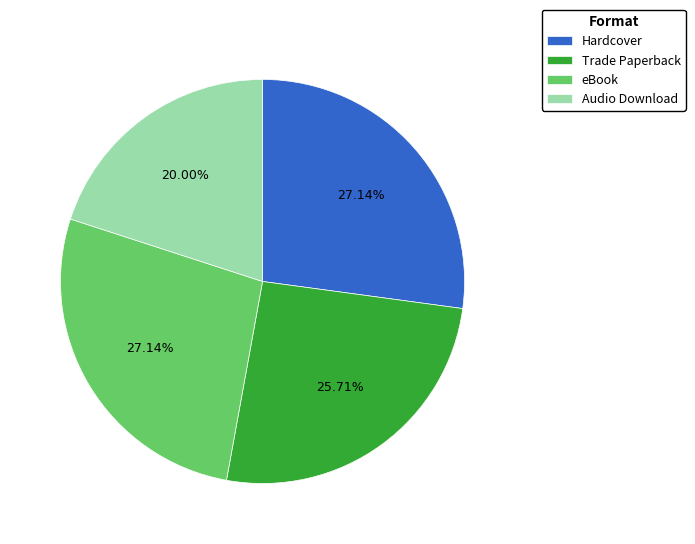

How many slices are in this pie chart?

4